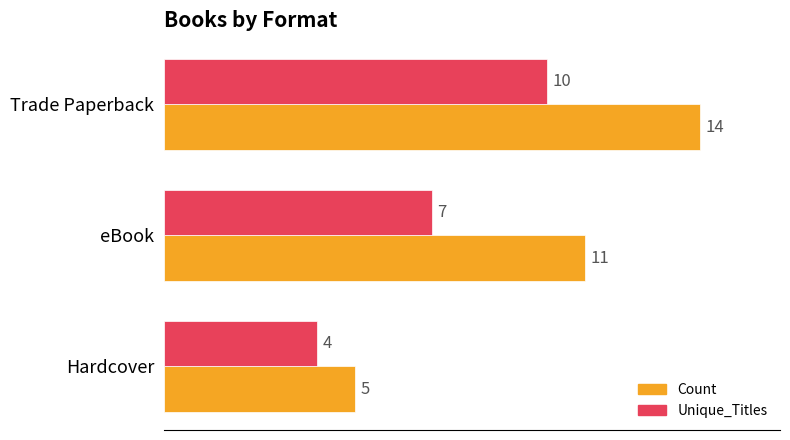

List the labels in order of Unique_Titles value, smallest first.

Hardcover, eBook, Trade Paperback